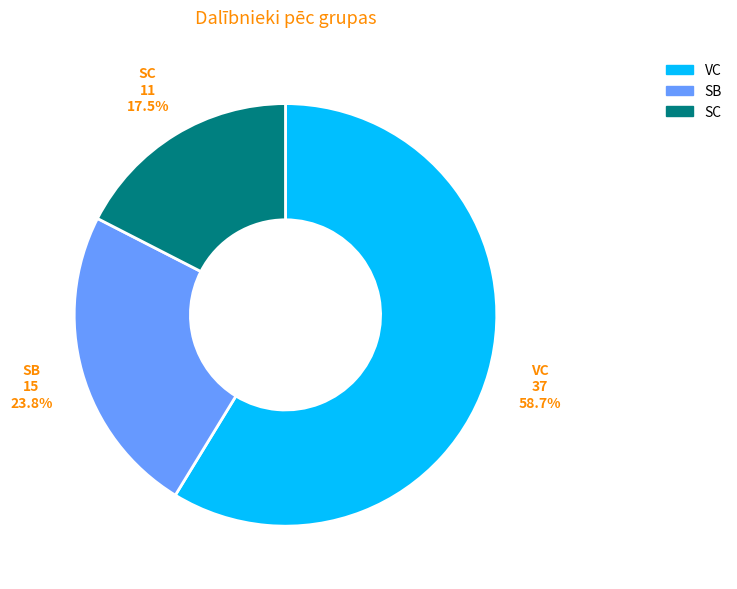

Which slice is the largest?

VC